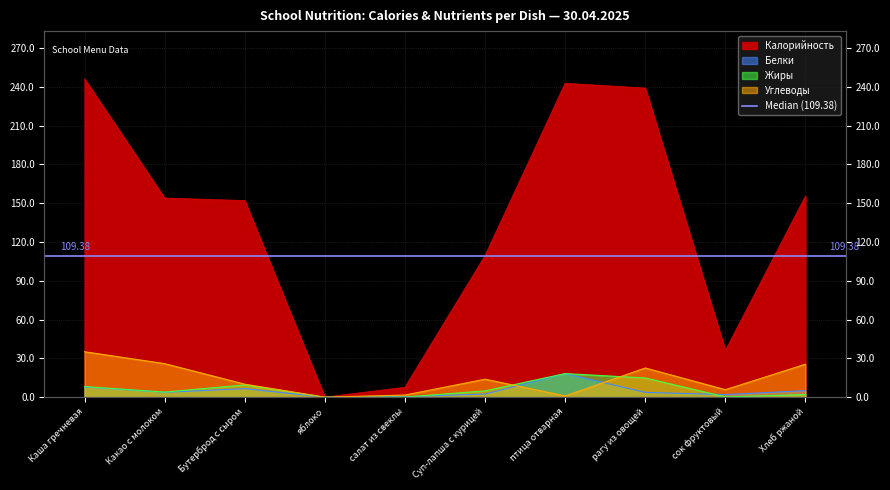

The Белки series shows 7.6 at Хлеб ржаной. True or false?

False